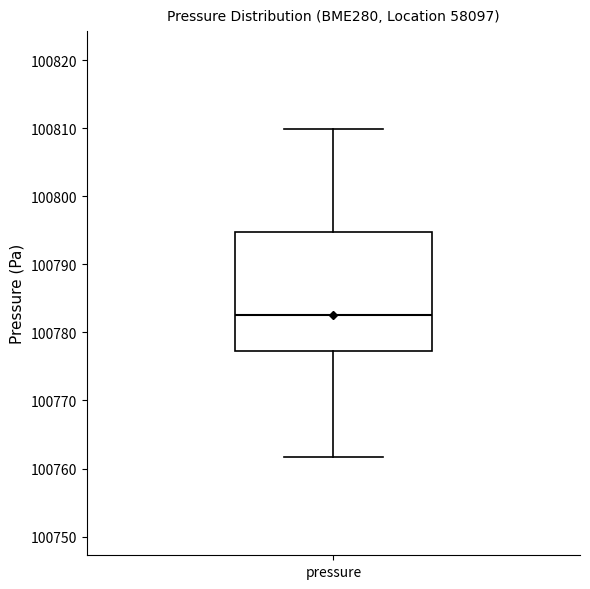

Where is the lower edge of the box for pressure on the y-axis? The values are not printed on the chart, so give them approximately, as read against the axis.

100777